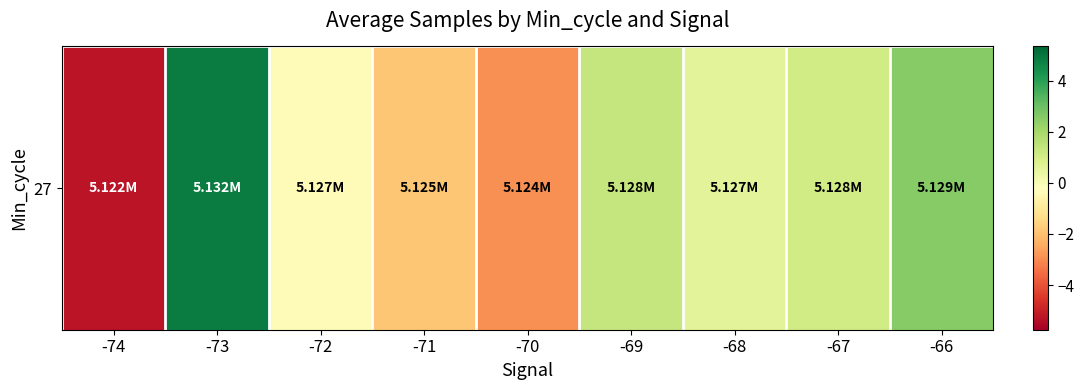

Where does the data first go above 0?

-73